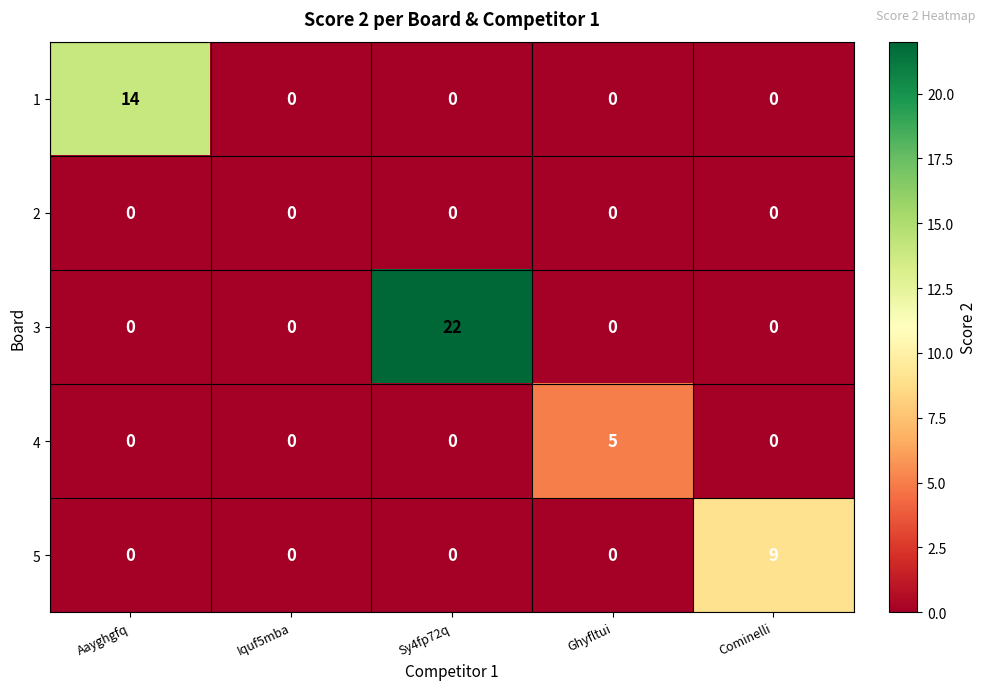

How many series are shown in this chart?

5